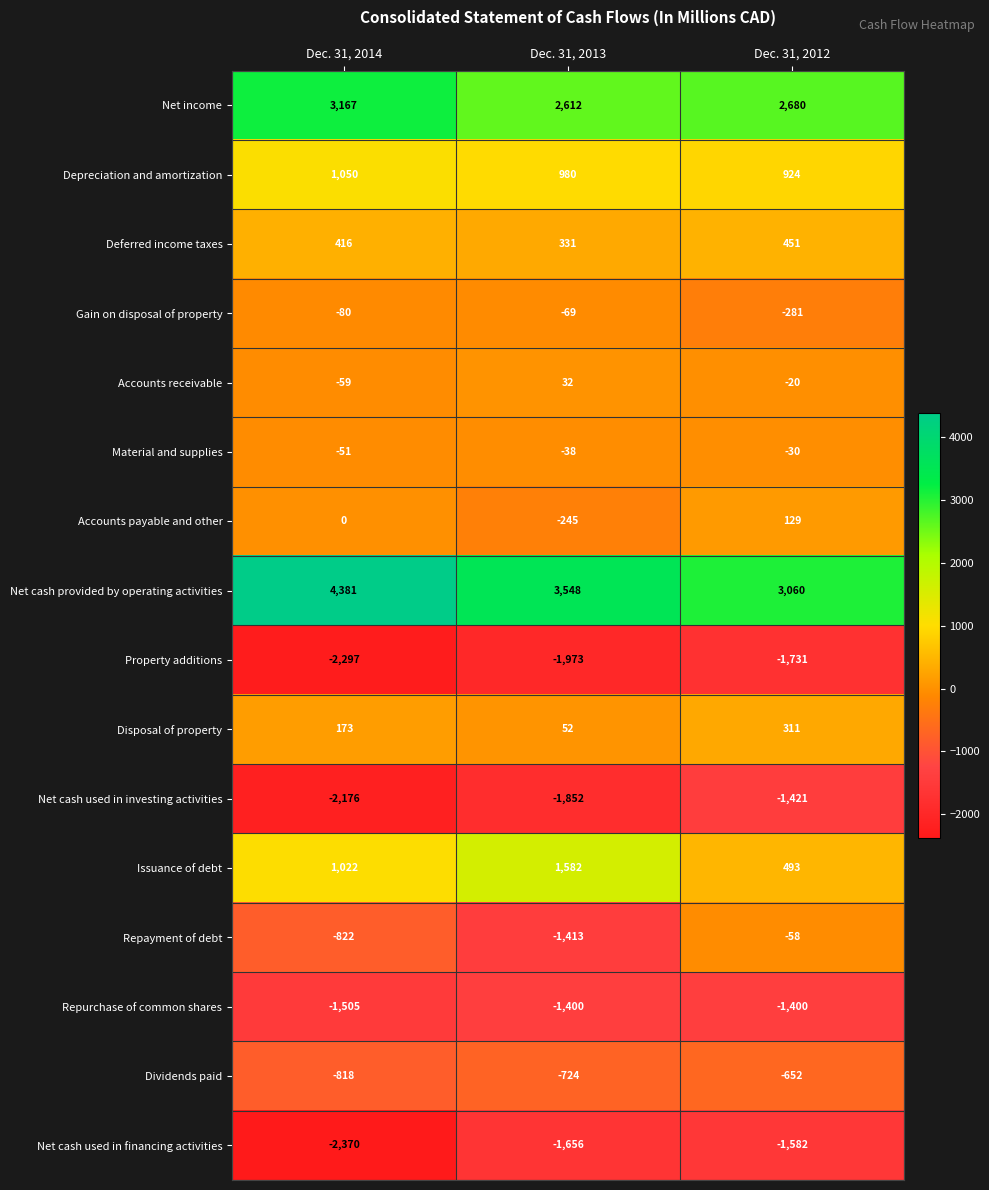

What is the sum of all Repayment of debt values?

-2293